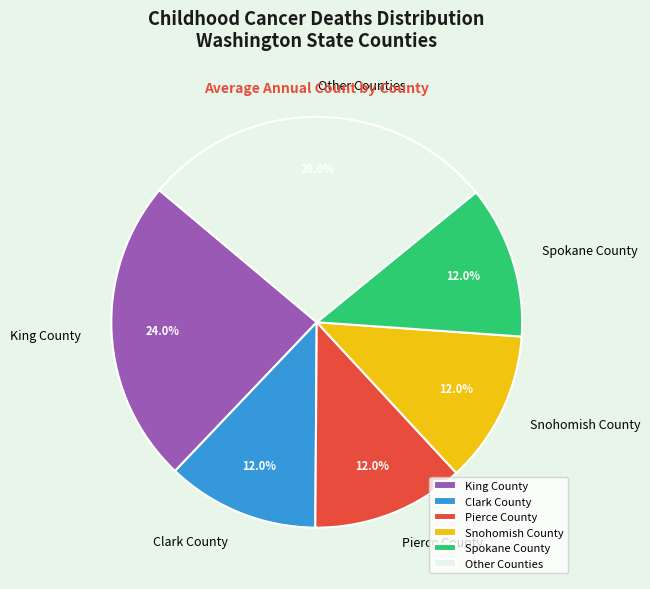

To the nearest percent, what percentage of the pie is Spokane County?

12%